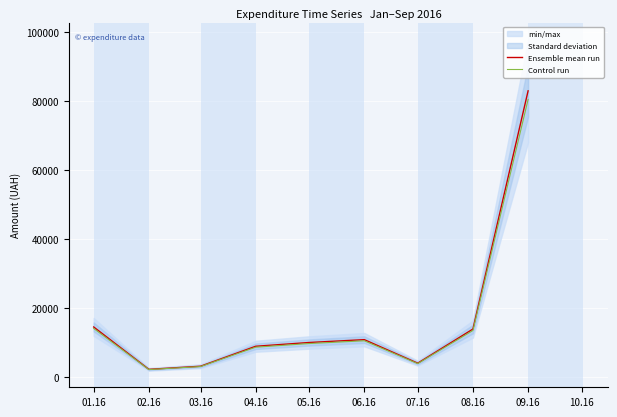

Which category has the highest value in the Control run series?

09.16